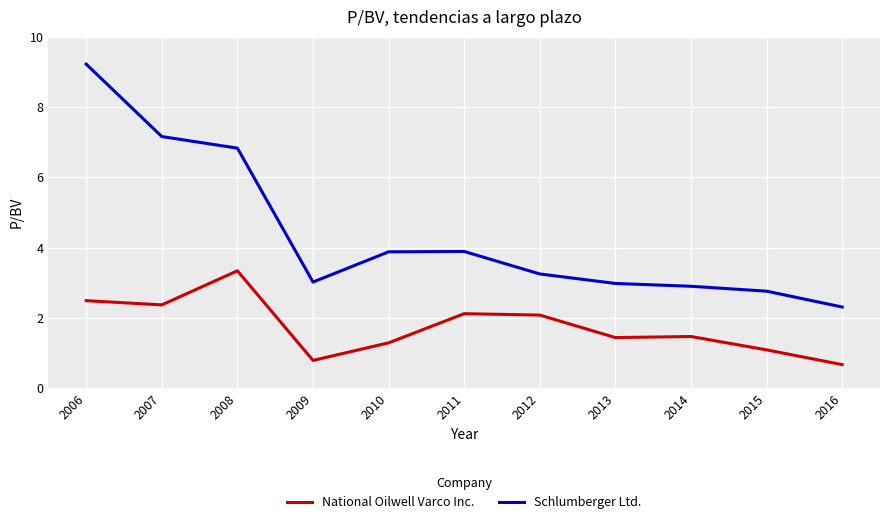

The value of Schlumberger Ltd. at 2010 is 6.1. True or false?

False